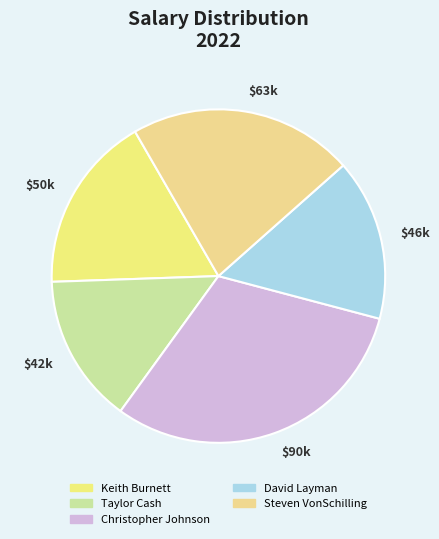

The Keith Burnett slice represents 29% of the pie. True or false?

False